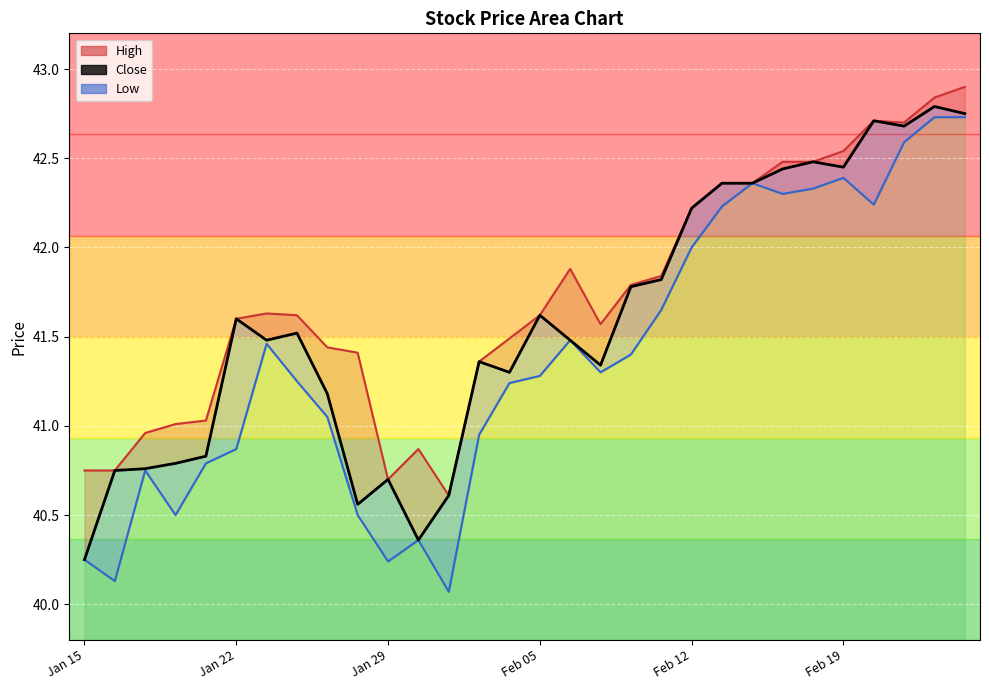

Reading left to right, what are all the values shown in this chart?

Close: Jan 15=40.2	Jan 16=40.8	Jan 19=40.8	Jan 20=40.8	Jan 21=40.8	Jan 22=41.6	Jan 23=41.5	Jan 26=41.5	Jan 27=41.2	Jan 28=40.6	Jan 29=40.7	Jan 30=40.4	Feb 02=40.6	Feb 03=41.4	Feb 04=41.3	Feb 05=41.6	Feb 06=41.5	Feb 09=41.3	Feb 10=41.8	Feb 11=41.8	Feb 12=42.2	Feb 13=42.4	Feb 16=42.4	Feb 17=42.4	Feb 18=42.5	Feb 19=42.5	Feb 20=42.7	Feb 23=42.7	Feb 24=42.8	Feb 25=42.8
Low: Jan 15=40.2	Jan 16=40.1	Jan 19=40.8	Jan 20=40.5	Jan 21=40.8	Jan 22=40.9	Jan 23=41.5	Jan 26=41.2	Jan 27=41.0	Jan 28=40.5	Jan 29=40.2	Jan 30=40.4	Feb 02=40.1	Feb 03=41.0	Feb 04=41.2	Feb 05=41.3	Feb 06=41.5	Feb 09=41.3	Feb 10=41.4	Feb 11=41.6	Feb 12=42.0	Feb 13=42.2	Feb 16=42.4	Feb 17=42.3	Feb 18=42.3	Feb 19=42.4	Feb 20=42.2	Feb 23=42.6	Feb 24=42.7	Feb 25=42.7
High: Jan 15=40.8	Jan 16=40.8	Jan 19=41.0	Jan 20=41.0	Jan 21=41.0	Jan 22=41.6	Jan 23=41.6	Jan 26=41.6	Jan 27=41.4	Jan 28=41.4	Jan 29=40.7	Jan 30=40.9	Feb 02=40.6	Feb 03=41.4	Feb 04=41.5	Feb 05=41.6	Feb 06=41.9	Feb 09=41.6	Feb 10=41.8	Feb 11=41.8	Feb 12=42.2	Feb 13=42.4	Feb 16=42.4	Feb 17=42.5	Feb 18=42.5	Feb 19=42.5	Feb 20=42.7	Feb 23=42.7	Feb 24=42.8	Feb 25=42.9